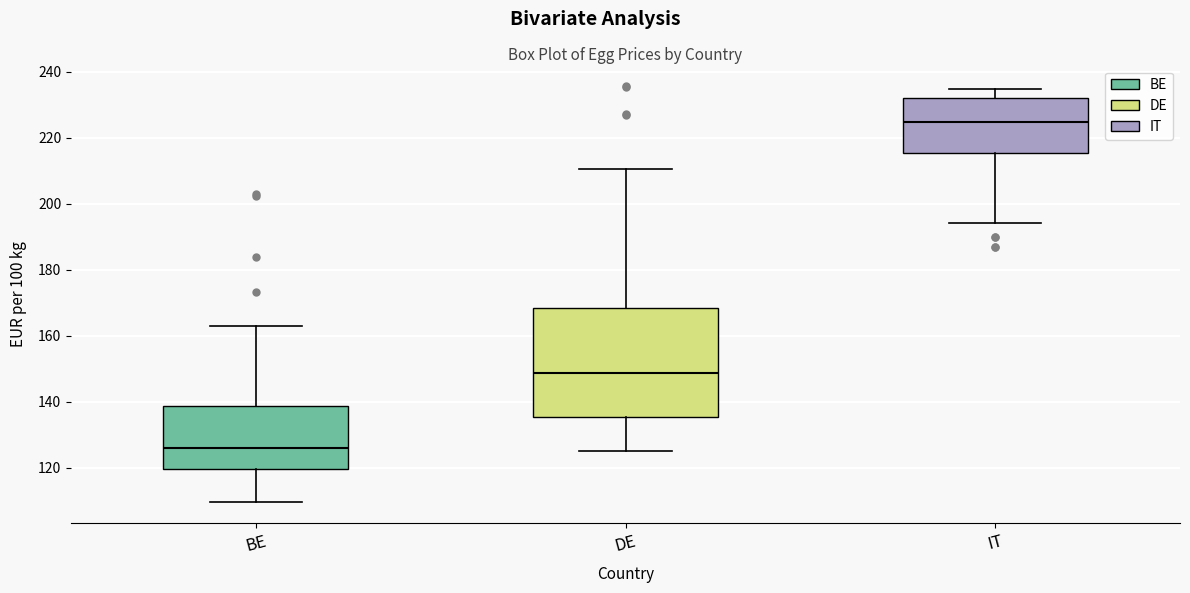

Which box has the lowest median line?

BE